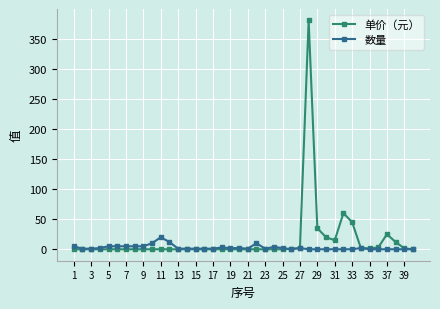

How many lines are shown in the chart?

2